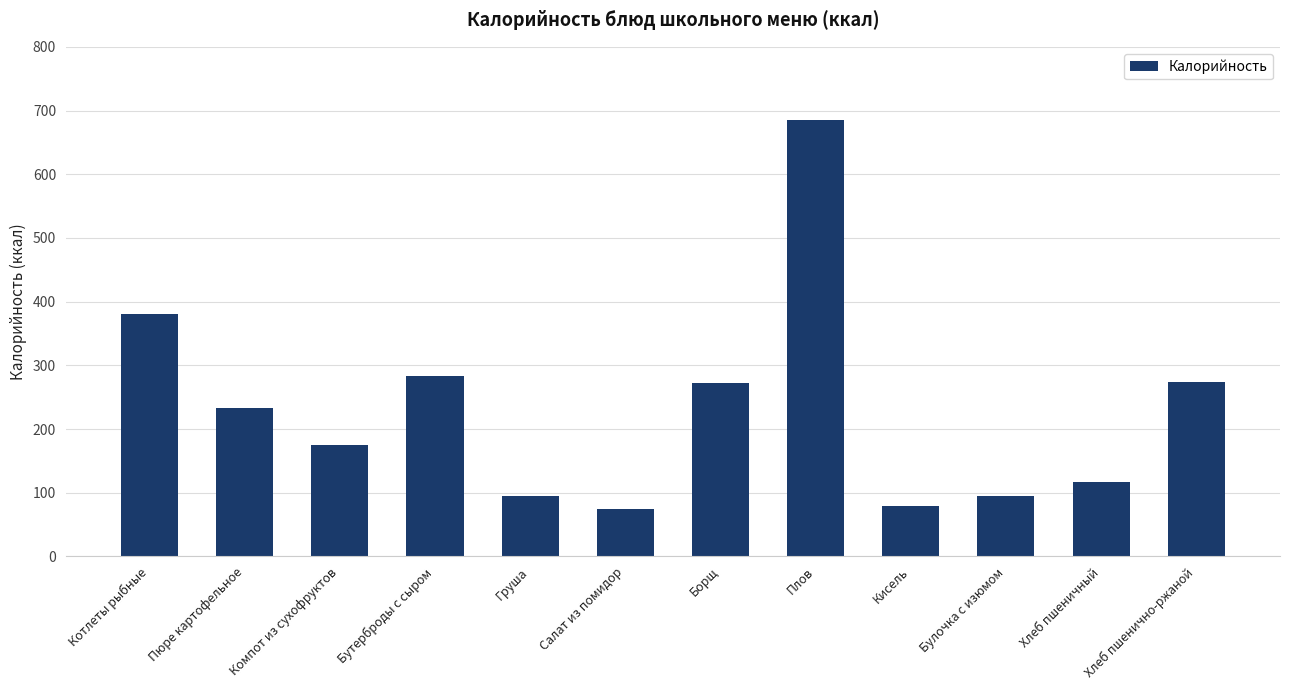

What is the change in value from Пюре картофельное to Бутерброды с сыром?

+50.5